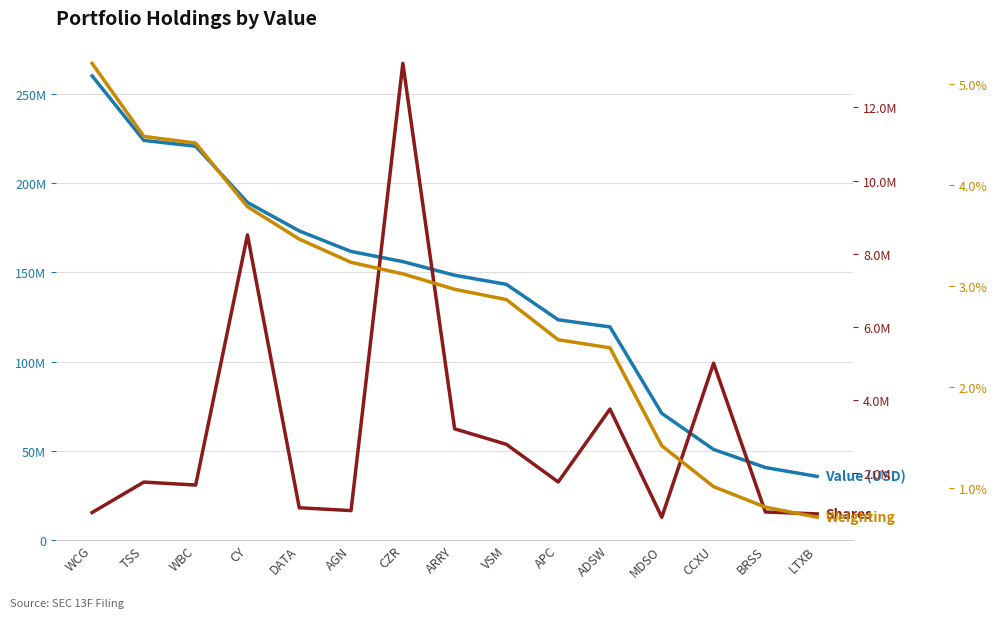

Reading right to left, extract all data points from this chart.

Value (USD): 35619000.0	40597000.0	50750000.0	70980000.0	119464000.0	123458000.0	143329000.0	148442000.0	156095000.0	161783000.0	173292000.0	189280000.0	220805000.0	224058000.0	260234000.0
Shares or Principal Amount: 874952.0	928354.0	5000000.0	784226.0	3743770.0	1749685.0	2778778.0	3204024.0	13205974.0	966272.0	1043801.0	8510798.0	1665196.0	1746766.0	912876.0
Weighting (%): 0.7	0.8	1.0	1.4	2.4	2.5	2.9	3.0	3.1	3.2	3.5	3.8	4.4	4.5	5.2